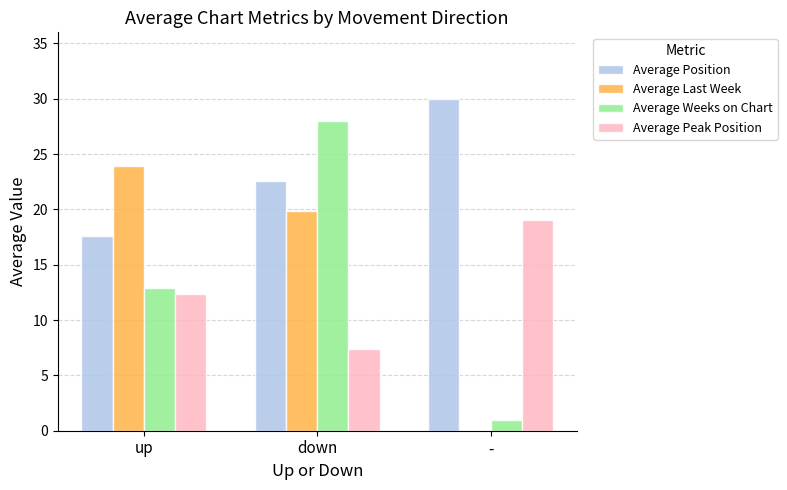

What are all the series names shown in the legend?

Average Position, Average Last Week, Average Weeks on Chart, Average Peak Position